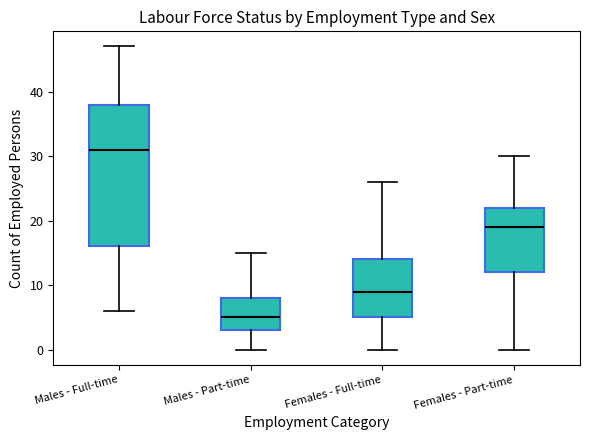

Comparing the boxes themselves (not the whiskers), which one is the tallest?

Males - Full-time